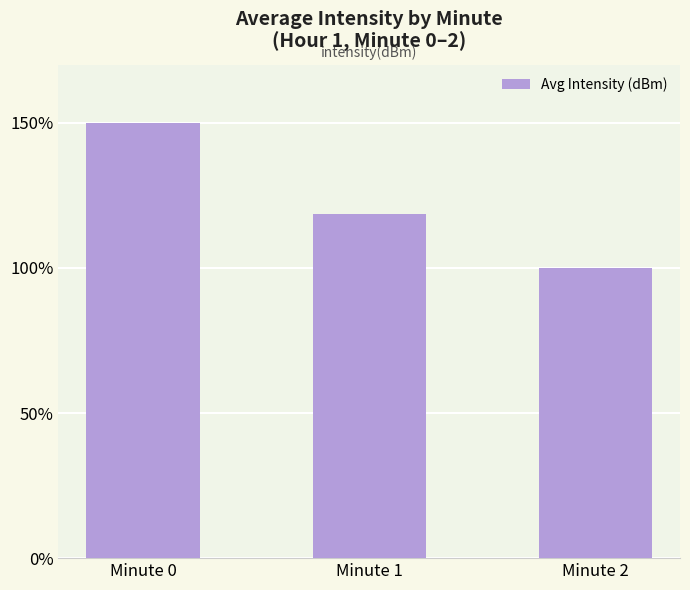

What is the minimum value shown in the chart?

100.0